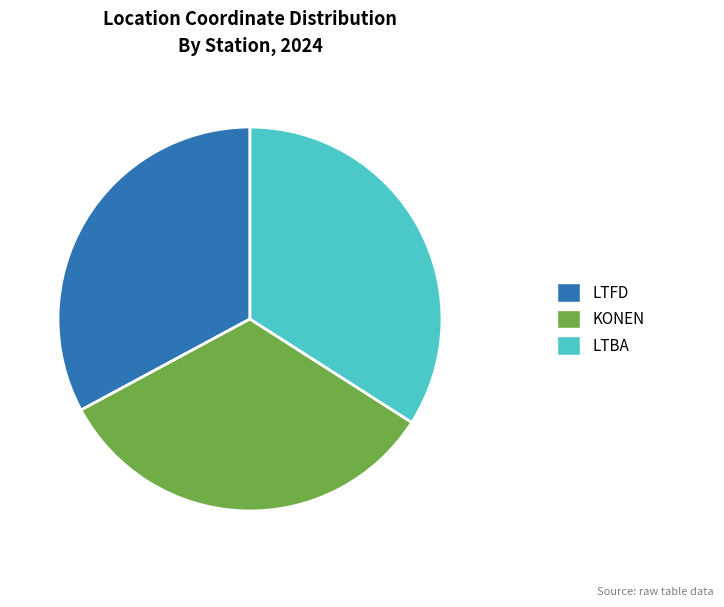

Approximately how many times larger is the value at LTFD compared to KONEN?

1.0